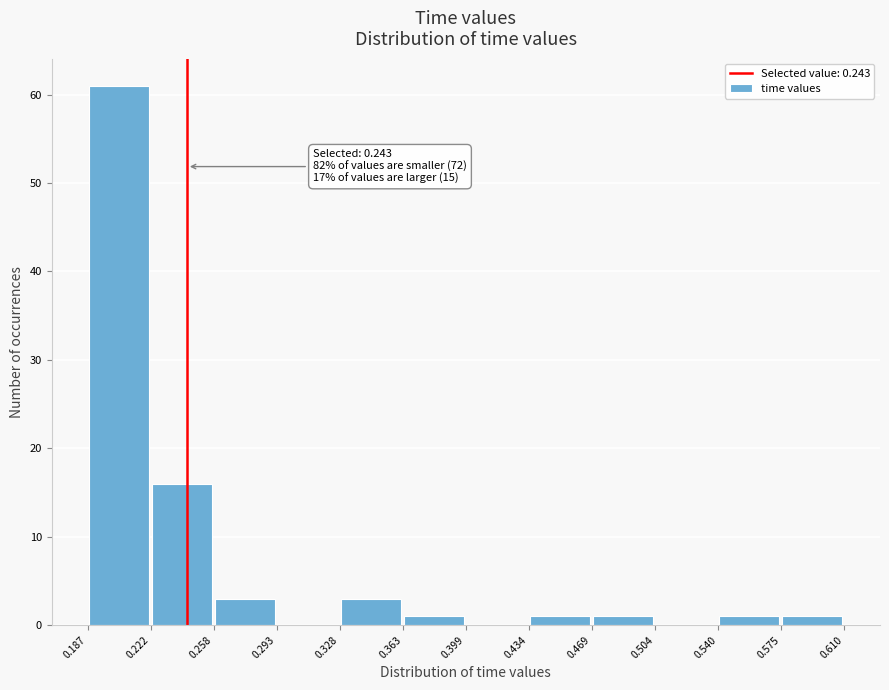

Over which range of the x-axis is the bar tallest?

0.187 to 0.222